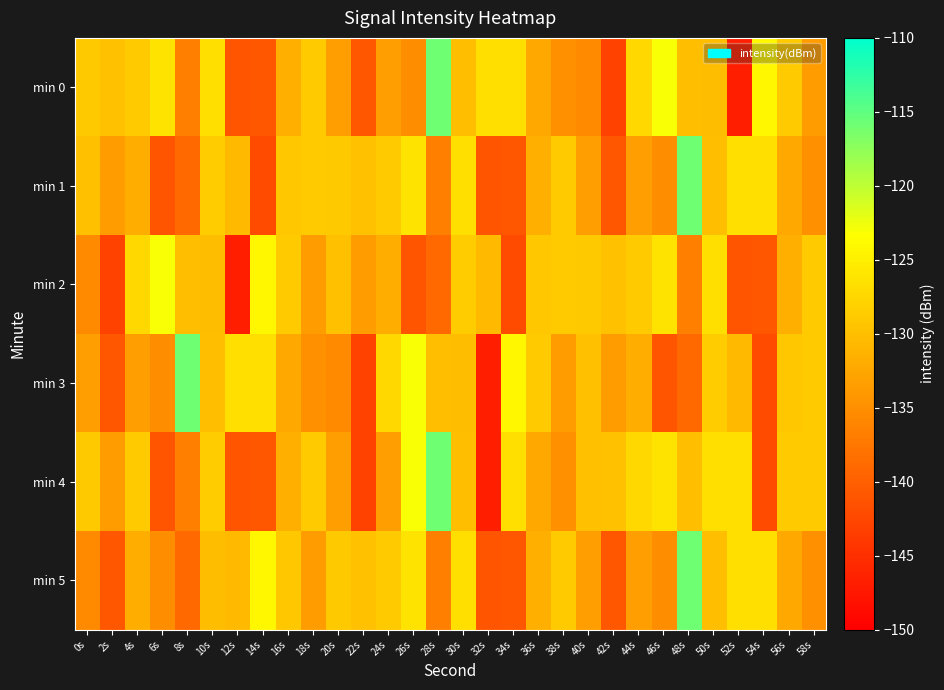

Reading left to right, list all the values displayed in this chart.

min 0: 0s=-129.0	2s=-129.8	4s=-128.8	6s=-126.2	8s=-136.7	10s=-126.6	12s=-141.1	14s=-140.8	16s=-131.6	18s=-128.8	20s=-133.4	22s=-140.9	24s=-133.4	26s=-135.3	28s=-115.8	30s=-130.1	32s=-126.7	34s=-126.6	36s=-132.3	38s=-134.9	40s=-135.5	42s=-143.1	44s=-127.4	46s=-123.1	48s=-130.1	50s=-130.2	52s=-146.7	54s=-124.2	56s=-128.8	58s=-133.5
min 1: 0s=-130.0	2s=-133.6	4s=-131.7	6s=-141.2	8s=-138.9	10s=-128.7	12s=-130.5	14s=-142.1	16s=-129.1	18s=-128.9	20s=-129.0	22s=-129.8	24s=-128.8	26s=-126.2	28s=-136.7	30s=-126.6	32s=-141.1	34s=-140.8	36s=-131.6	38s=-128.8	40s=-133.4	42s=-140.9	44s=-133.4	46s=-135.3	48s=-115.8	50s=-130.1	52s=-126.7	54s=-126.6	56s=-132.3	58s=-134.9
min 2: 0s=-135.5	2s=-143.1	4s=-127.4	6s=-123.1	8s=-130.1	10s=-130.2	12s=-146.7	14s=-124.2	16s=-128.8	18s=-133.5	20s=-130.0	22s=-133.6	24s=-131.7	26s=-141.2	28s=-138.9	30s=-128.7	32s=-130.5	34s=-142.1	36s=-129.1	38s=-128.9	40s=-129.0	42s=-129.8	44s=-128.8	46s=-126.2	48s=-136.7	50s=-126.6	52s=-141.1	54s=-140.8	56s=-131.6	58s=-128.8
min 3: 0s=-133.4	2s=-140.9	4s=-133.4	6s=-135.3	8s=-115.8	10s=-130.1	12s=-126.7	14s=-126.6	16s=-132.3	18s=-134.9	20s=-135.5	22s=-143.1	24s=-127.4	26s=-123.1	28s=-130.1	30s=-130.2	32s=-146.7	34s=-124.2	36s=-128.8	38s=-133.5	40s=-130.0	42s=-133.6	44s=-131.7	46s=-141.2	48s=-138.9	50s=-128.7	52s=-130.5	54s=-142.1	56s=-129.1	58s=-128.9
min 4: 0s=-129.0	2s=-133.6	4s=-128.8	6s=-141.2	8s=-136.7	10s=-128.7	12s=-141.1	14s=-140.8	16s=-131.6	18s=-128.8	20s=-133.4	22s=-143.1	24s=-133.4	26s=-123.1	28s=-115.8	30s=-130.1	32s=-146.7	34s=-126.6	36s=-132.3	38s=-134.9	40s=-130.0	42s=-129.8	44s=-127.4	46s=-126.2	48s=-130.1	50s=-126.6	52s=-126.7	54s=-142.1	56s=-128.8	58s=-128.9
min 5: 0s=-135.5	2s=-140.9	4s=-131.7	6s=-135.3	8s=-138.9	10s=-130.2	12s=-130.5	14s=-124.2	16s=-129.1	18s=-133.5	20s=-129.0	22s=-129.8	24s=-128.8	26s=-126.2	28s=-136.7	30s=-126.6	32s=-141.1	34s=-140.8	36s=-131.6	38s=-128.8	40s=-133.4	42s=-140.9	44s=-133.4	46s=-135.3	48s=-115.8	50s=-130.1	52s=-126.7	54s=-126.6	56s=-132.3	58s=-134.9